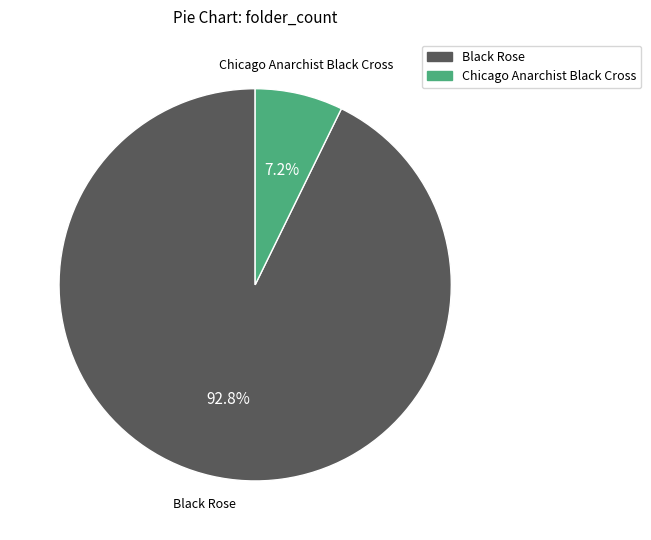

Is it true that Chicago Anarchist Black Cross is 7% of the pie?

True